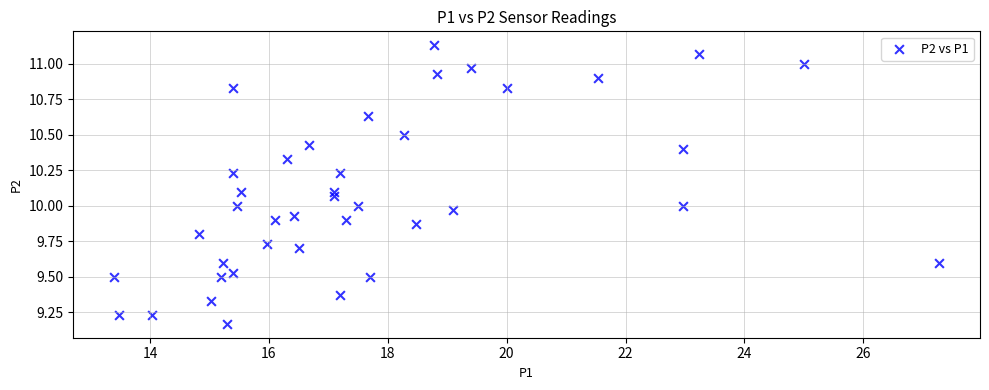

What is the range of Y values (max minus min)?

2.0